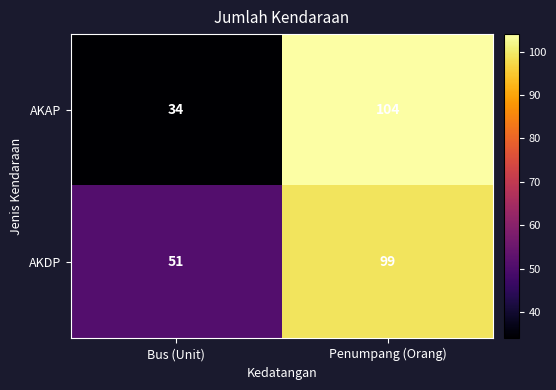

Rank the series by their average value, from highest to lowest.

AKDP, AKAP